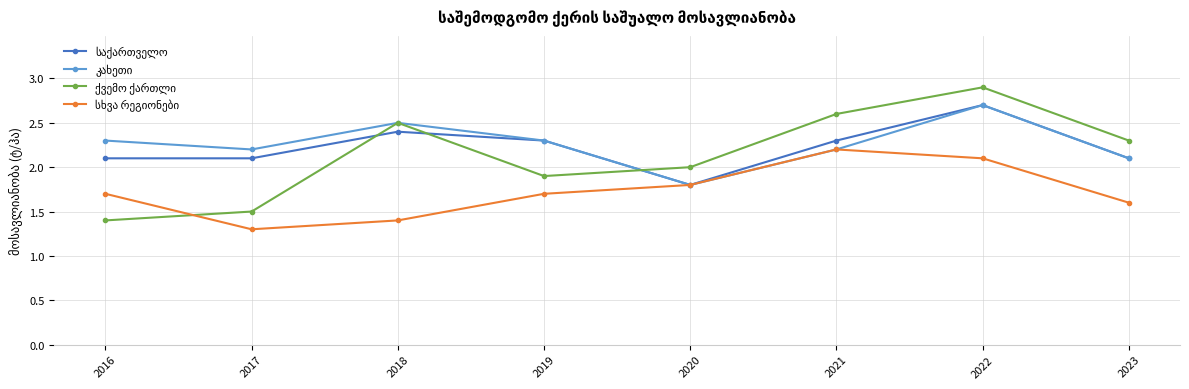

Which label corresponds to the smallest value in the chart?

2017